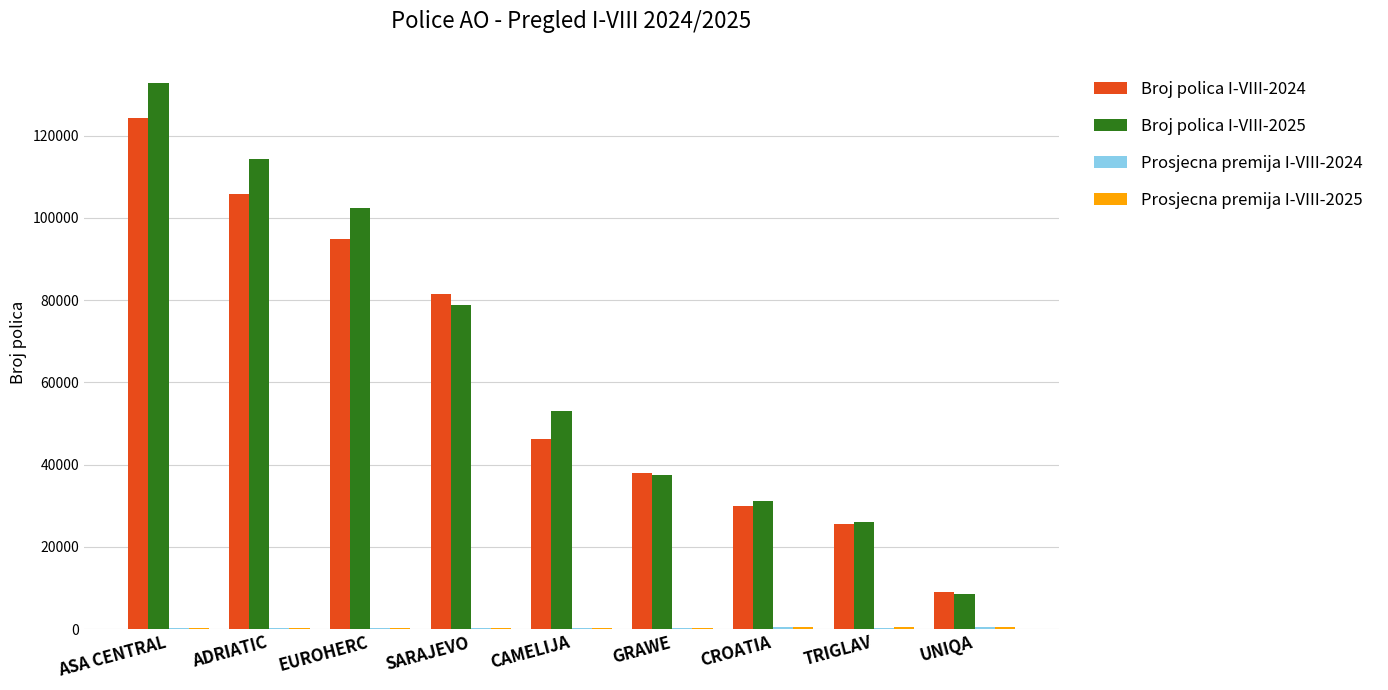

At which category is the sum across all series the highest?

ASA CENTRAL